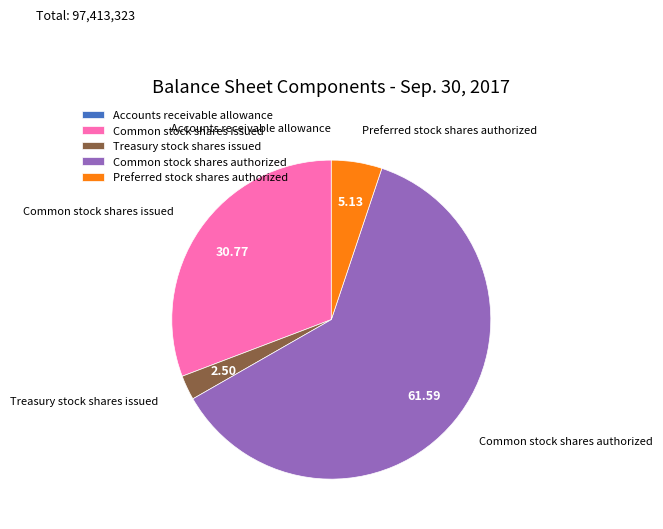

Is there a majority slice in this chart?

Yes